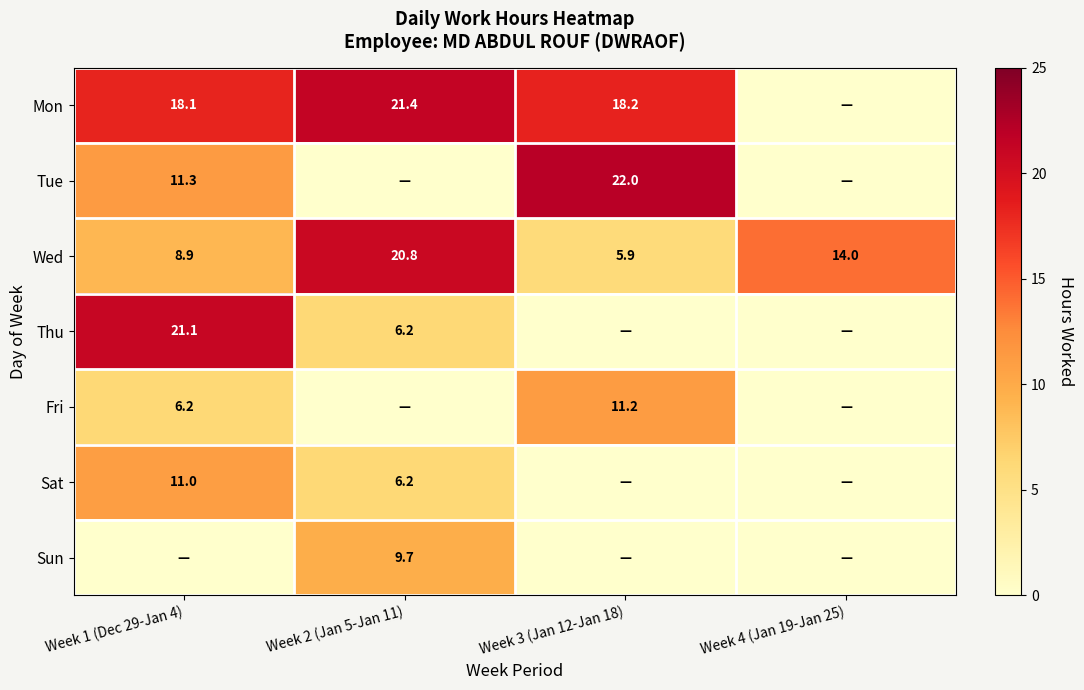

The value of Fri at Week 3 (Jan 12-Jan 18) is 11.2. True or false?

True